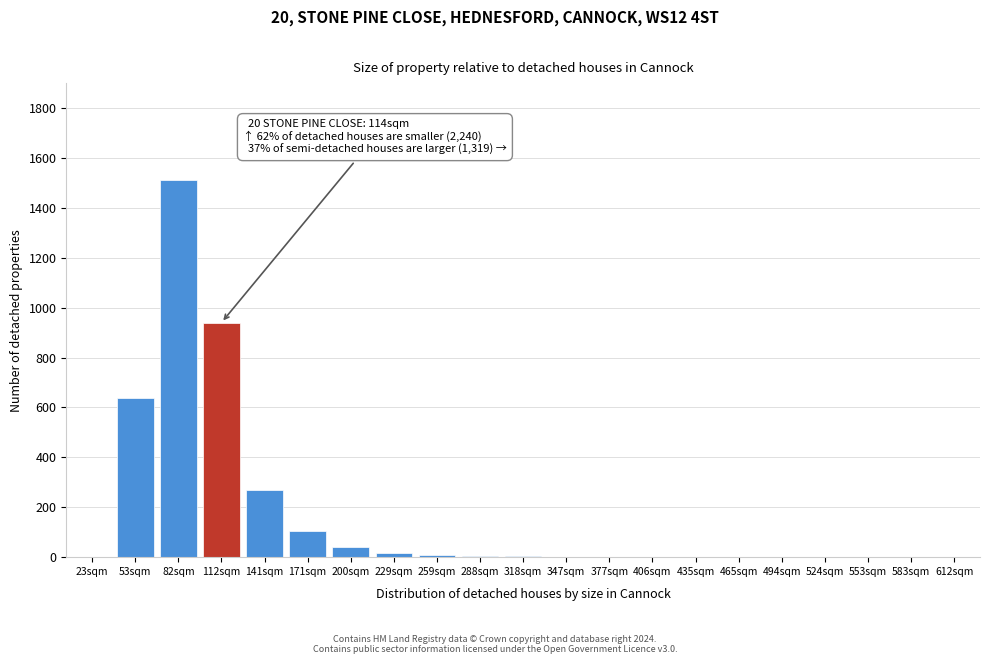

True or false: the data shows 0 at 553sqm.

True